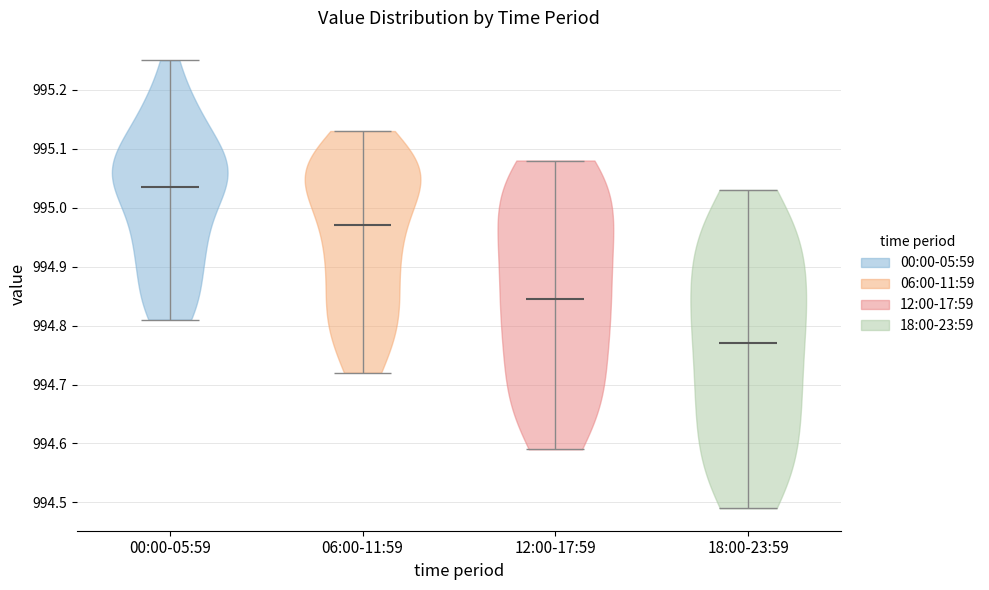

Reading left to right, read every violin against the y-axis: where its median line is, and the lowest and highest points it reaches. The values are not printed on the chart, so give them approximately, as read against the axis.

00:00-05:59: median line 995.04, lowest point 994.81, highest point 995.25
06:00-11:59: median line 994.97, lowest point 994.72, highest point 995.13
12:00-17:59: median line 994.85, lowest point 994.59, highest point 995.08
18:00-23:59: median line 994.77, lowest point 994.49, highest point 995.03